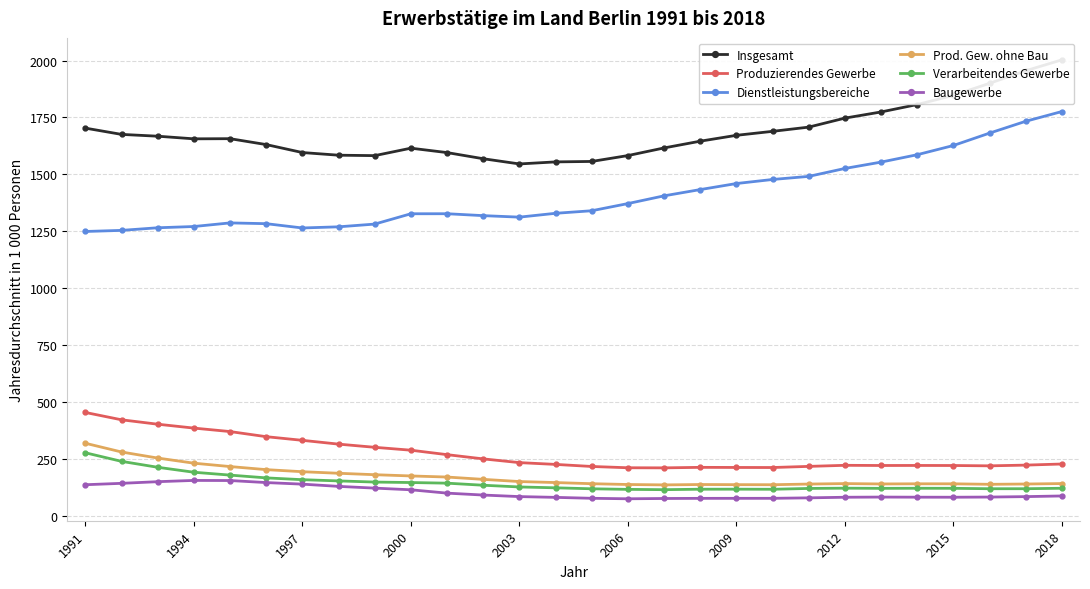

What is the greatest value displayed?

2003.4